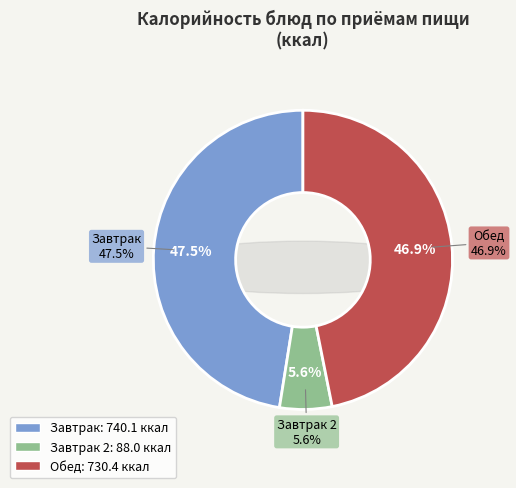

Is Завтрак (гор.блюдо) the majority of the pie?

No